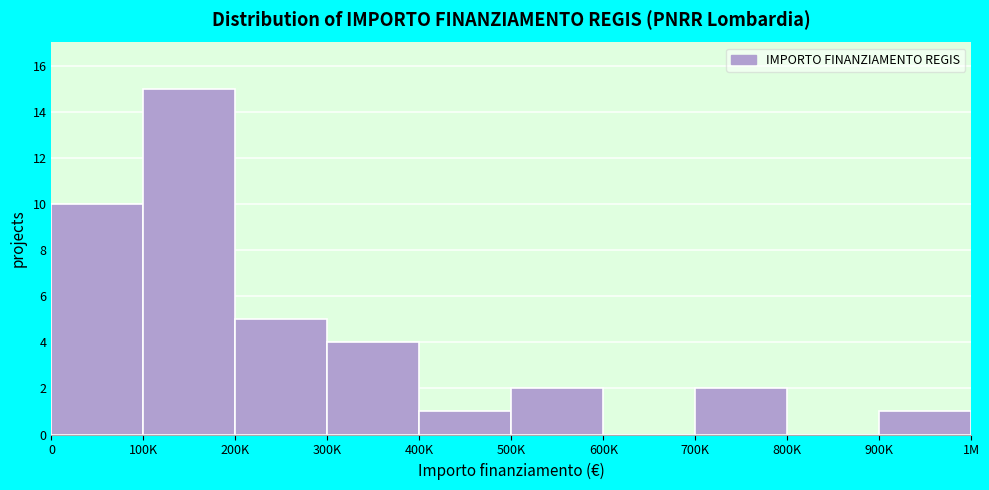

Reading left to right, what are all the values shown in this chart?

0=10	100K=15	200K=5	300K=4	400K=1	500K=2	600K=0	700K=2	800K=0	900K=1